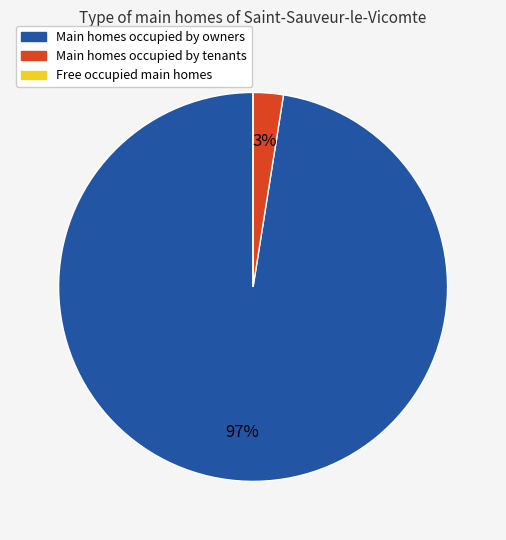

To the nearest percent, what is the difference between the largest and smallest slice percentages?

97%